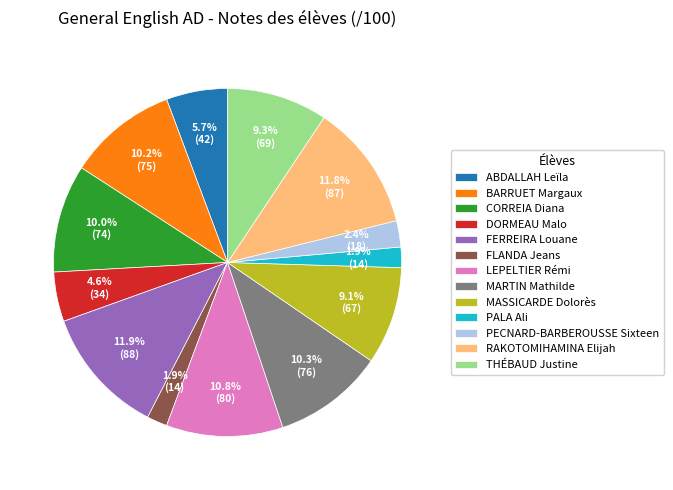

Approximately how many times larger is the value at DORMEAU Malo compared to MARTIN Mathilde?

0.4